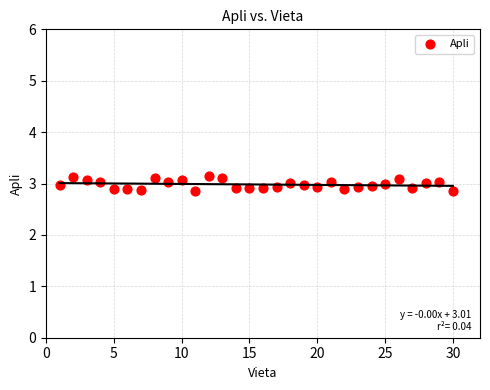

What is the range of Y values (max minus min)?

0.3